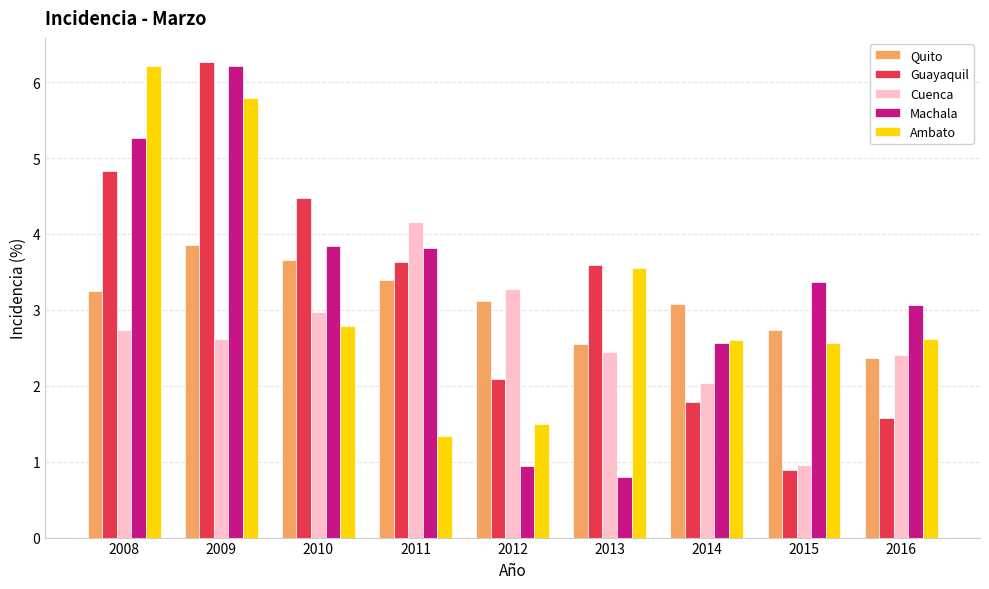

What is the lowest value of the Ambato series?

1.3